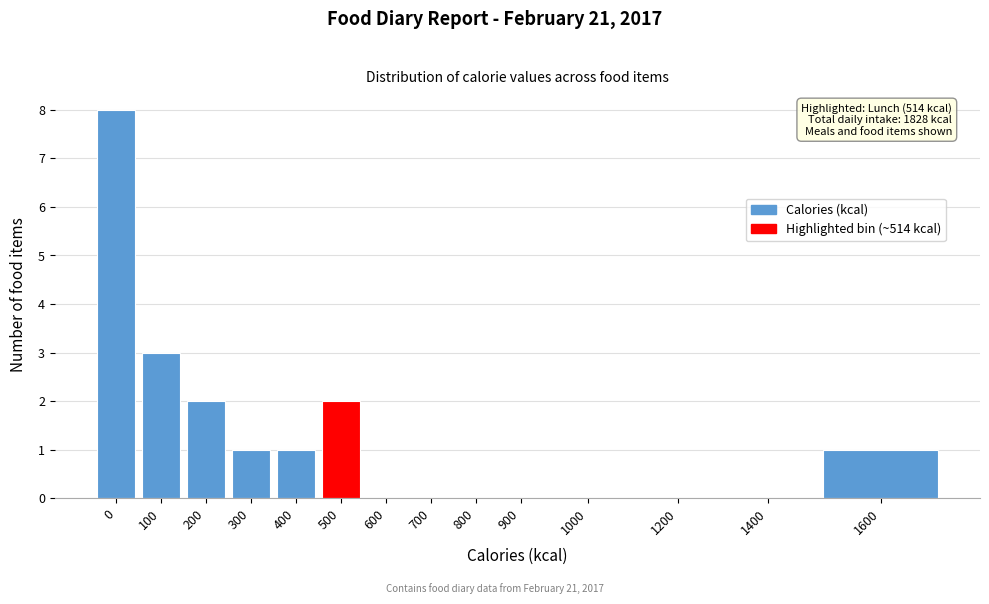

Reading right to left, transcribe all the data shown in this chart.

1600=1	1400=0	1200=0	1000=0	900=0	800=0	700=0	600=0	500=2	400=1	300=1	200=2	100=3	0=8